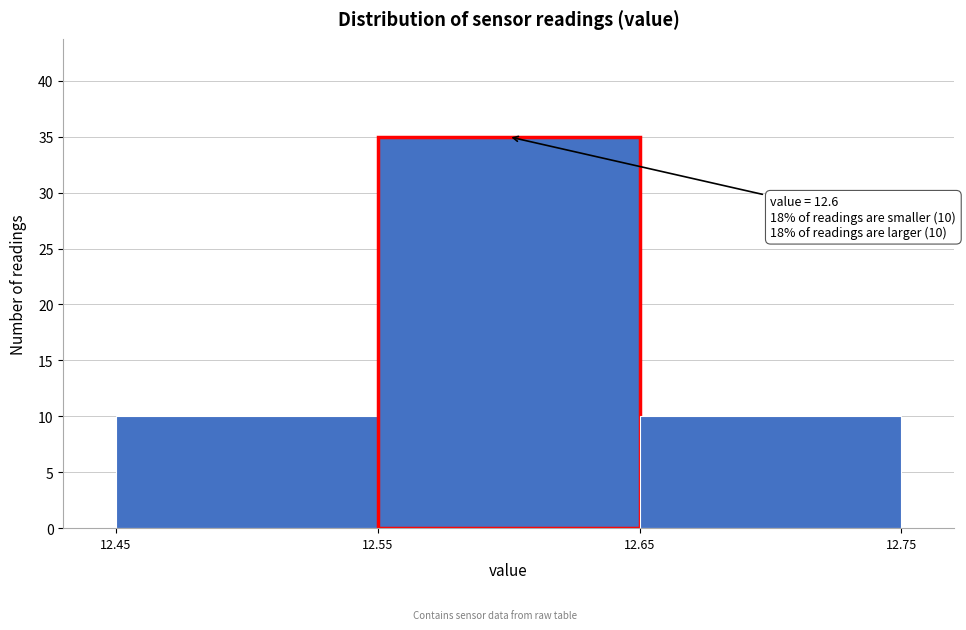

Which range on the x-axis has the tallest bar?

12.55 to 12.65